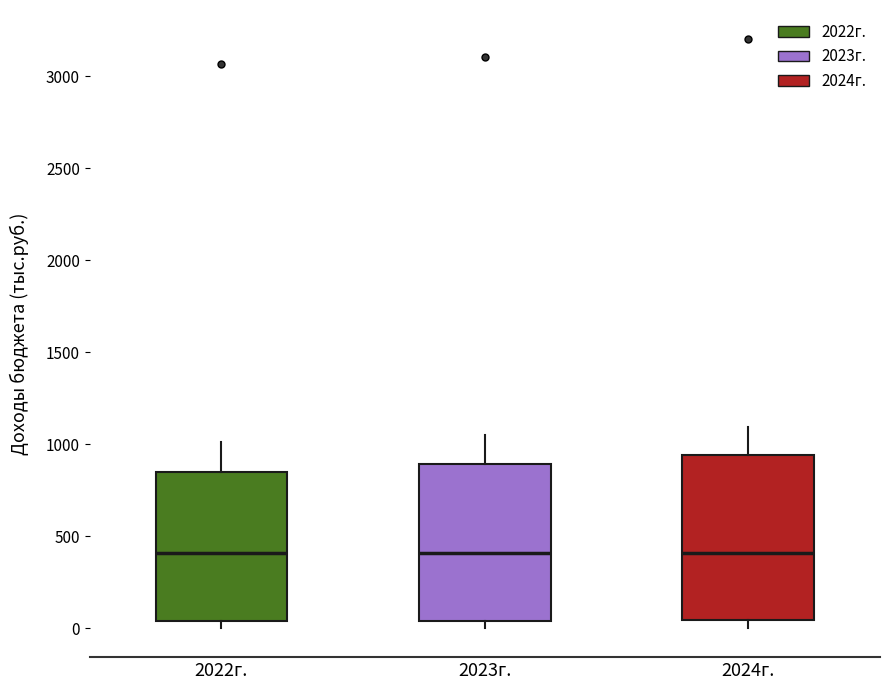

Where does the median line of the box for 2022г. sit on the y-axis? The values are not printed on the chart, so give them approximately, as read against the axis.

400